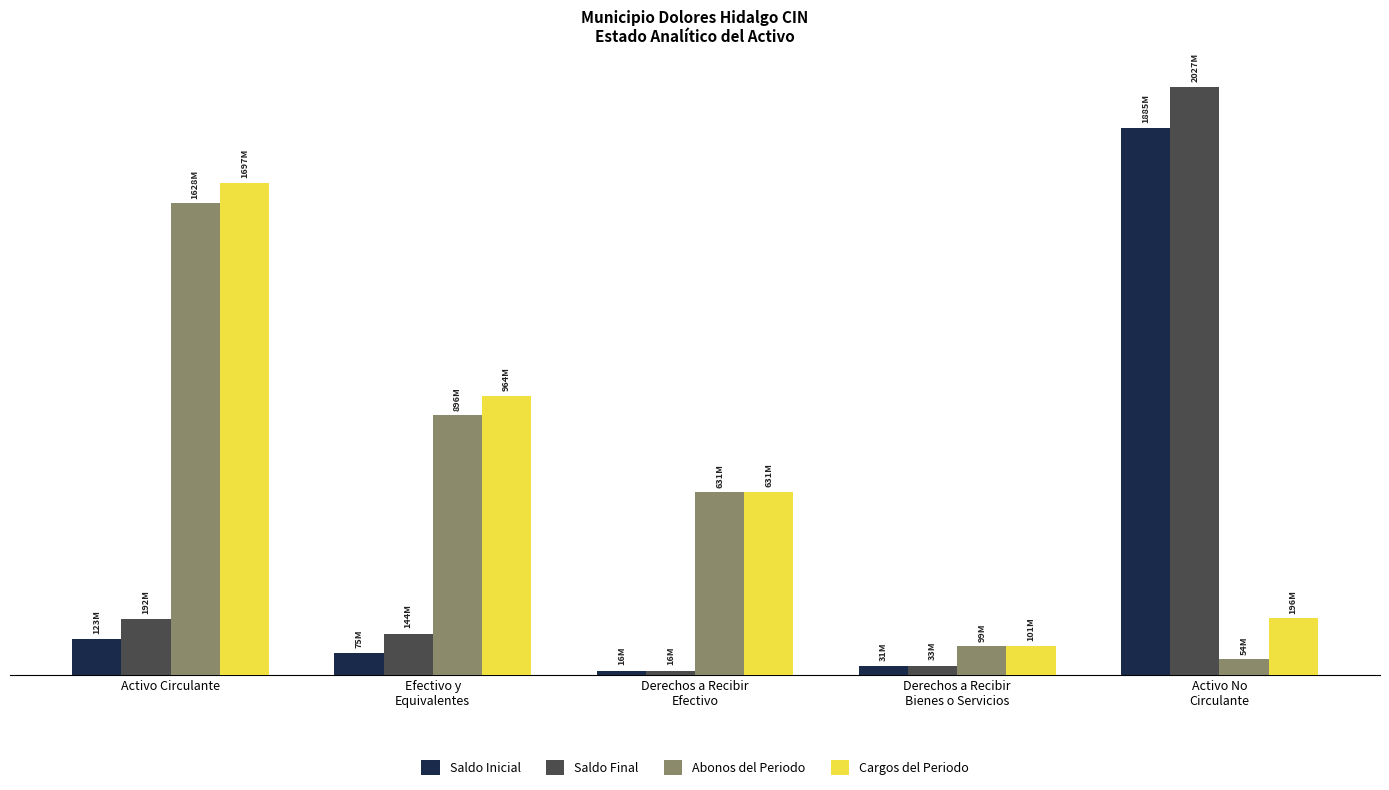

The value of Saldo Final at Efectivo y
Equivalentes is 241991344.8. True or false?

False